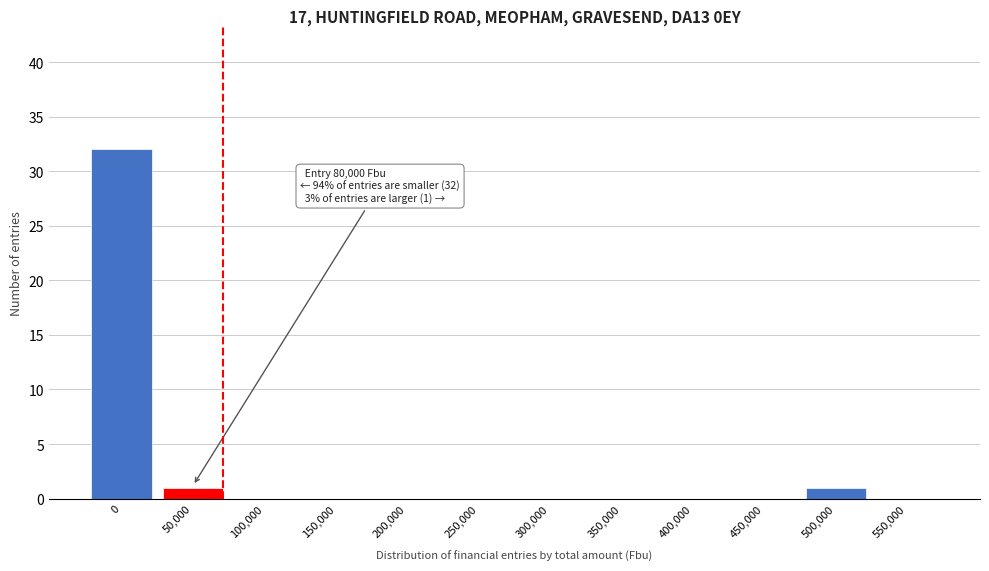

Reading right to left, extract all data points from this chart.

550,000=0	500,000=1	450,000=0	400,000=0	350,000=0	300,000=0	250,000=0	200,000=0	150,000=0	100,000=0	50,000=1	0=32